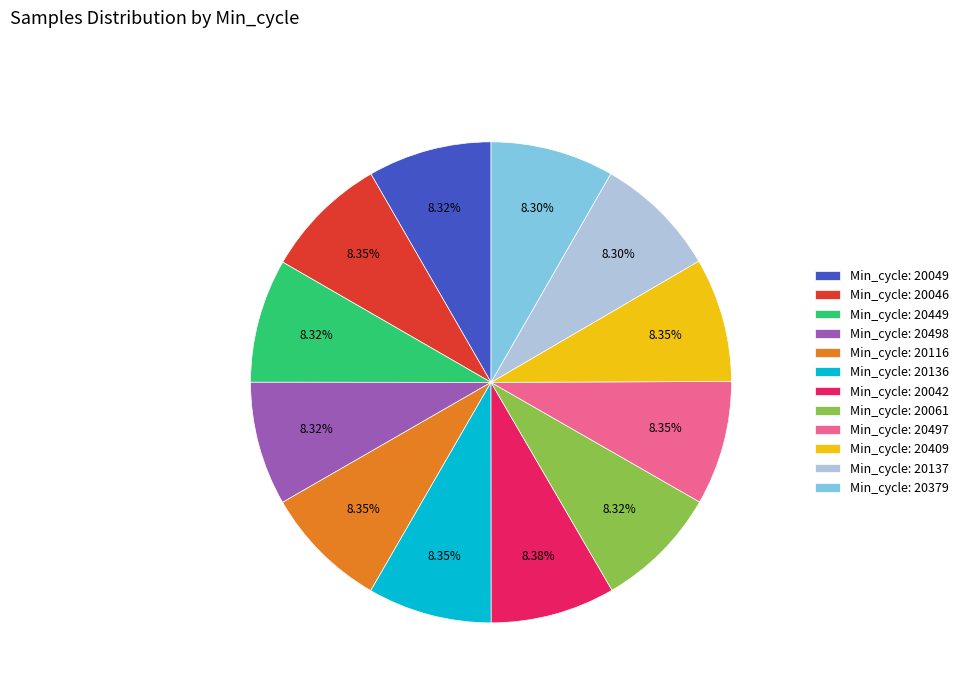

Approximately how many times larger is the value at Min_cycle: 20046 compared to Min_cycle: 20136?

1.0